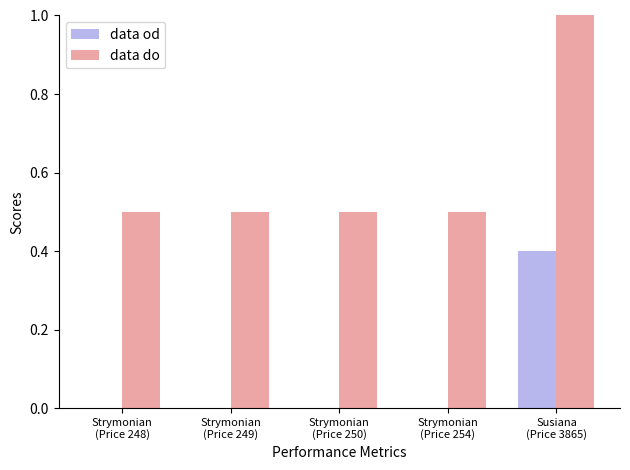

What is the sum of all data od values?

0.4